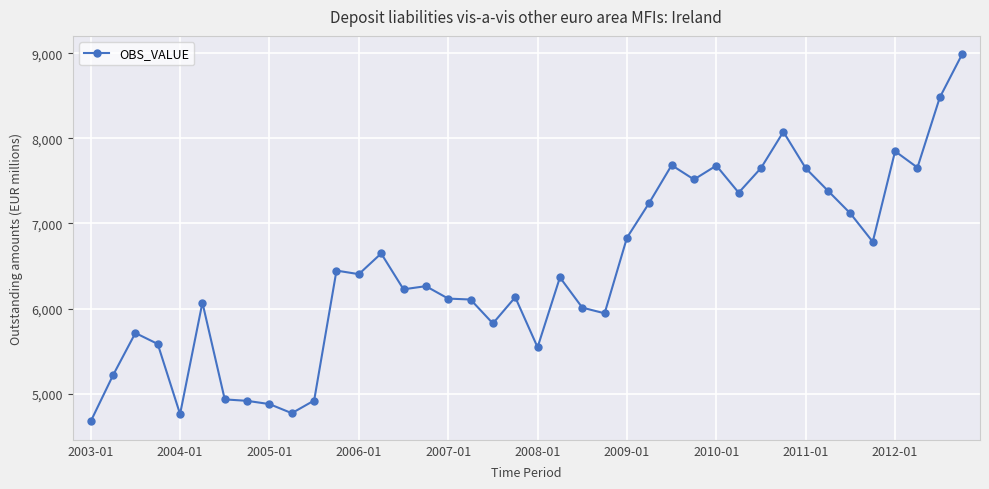

What is the average value?

6460